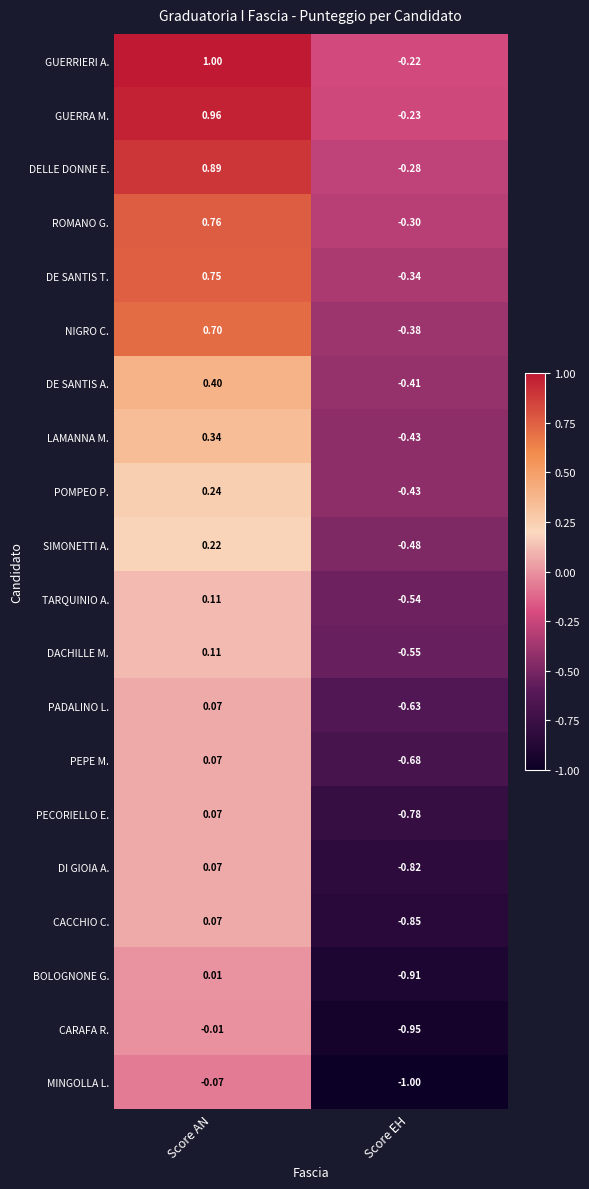

Which label corresponds to the largest value in the chart?

Score AN